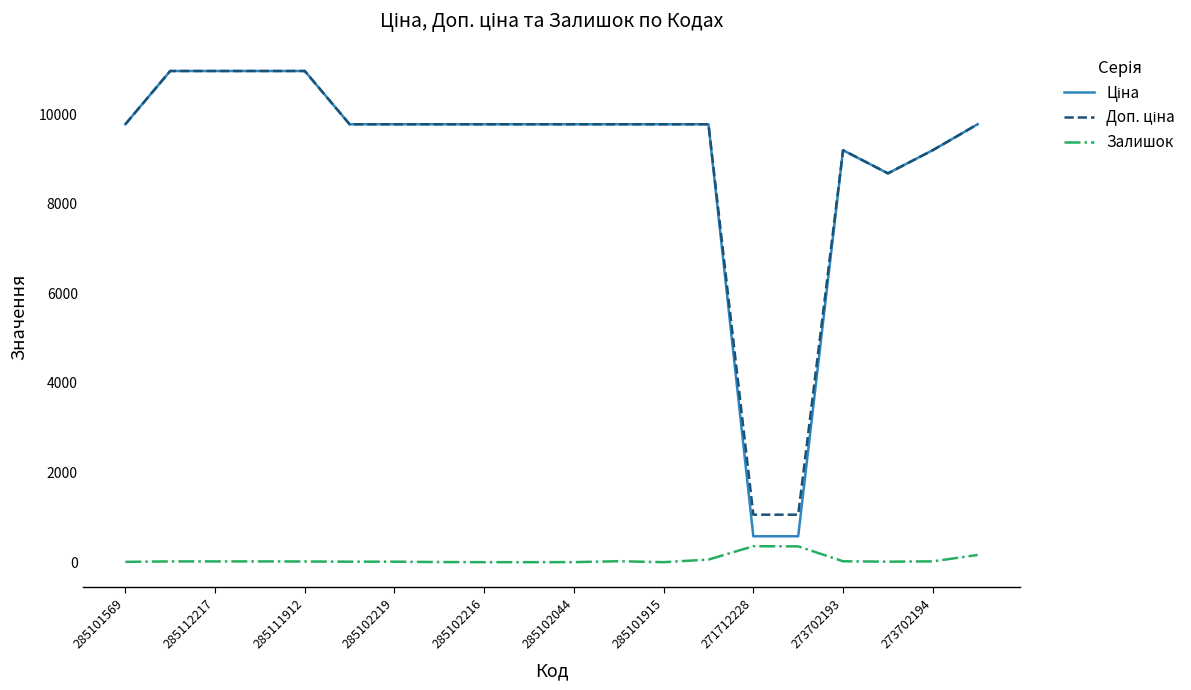

What is the average value of the Доп. ціна series?

9029.0